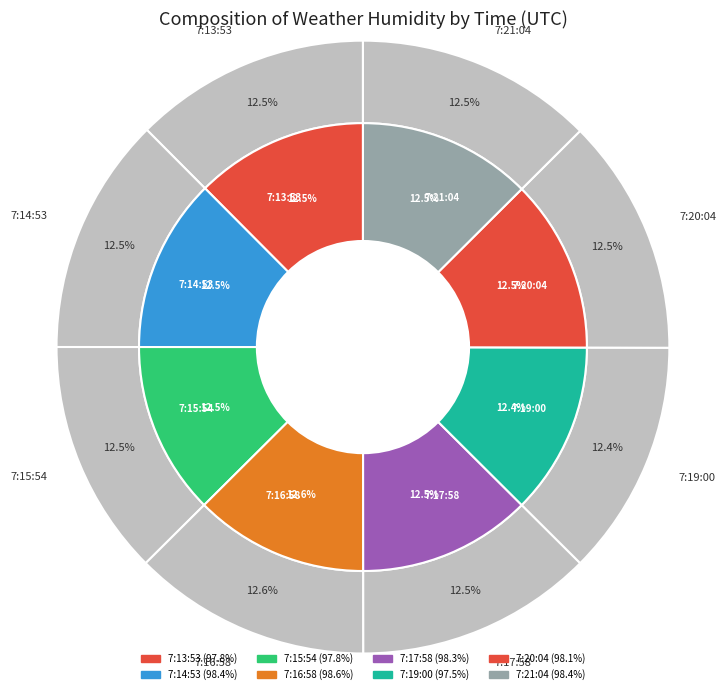

To the nearest percent, what is the combined percentage of 7:15:54 and 7:13:53?

25%